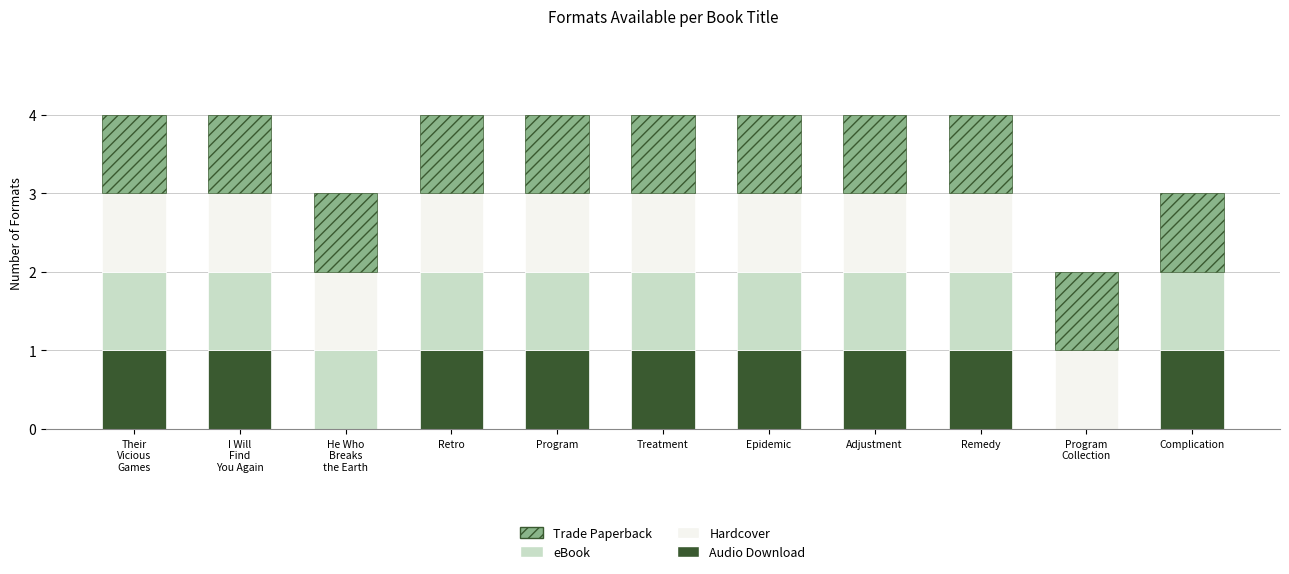

True or false: Audio Download has a value of 1 at Epidemic.

True